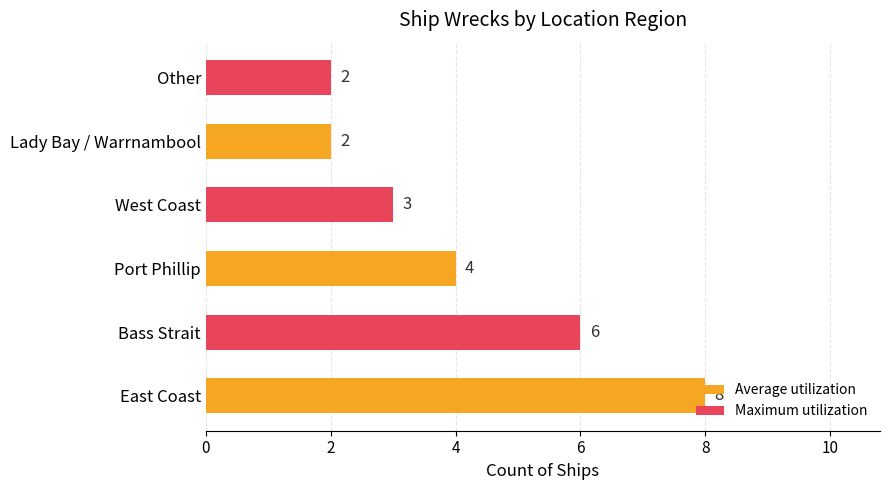

Count the number of categories in the chart.

6